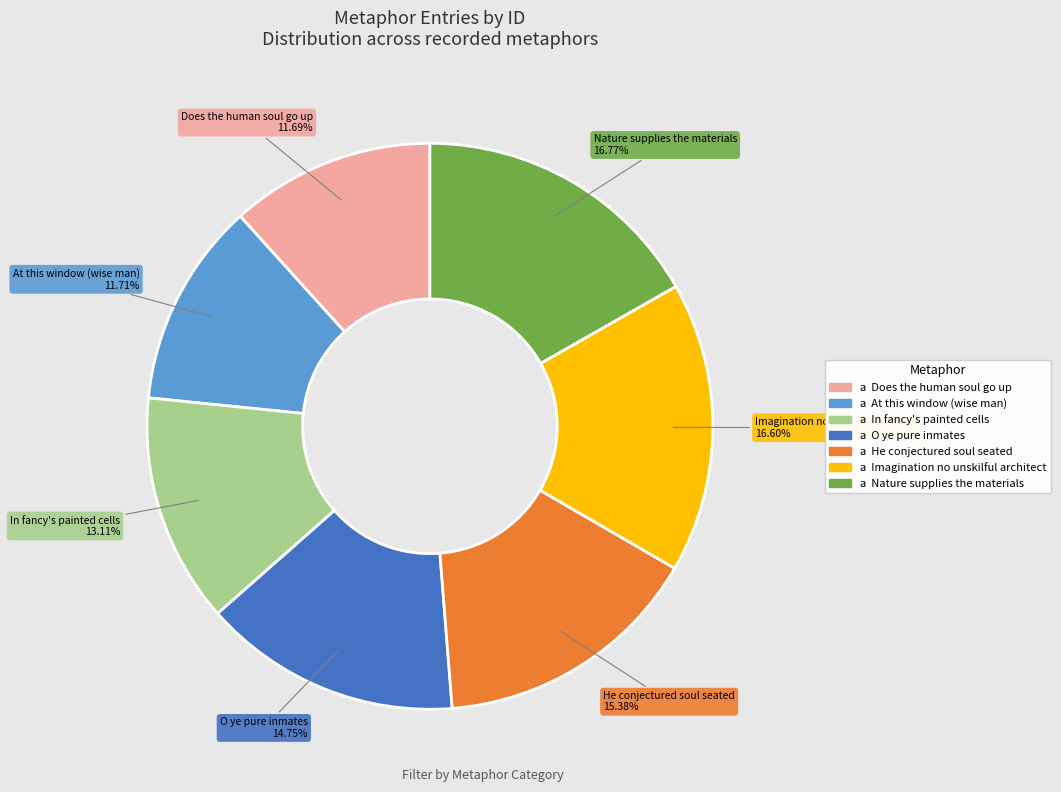

Approximately how many times larger is the value at He conjectured soul seated compared to Nature supplies the materials?

0.9